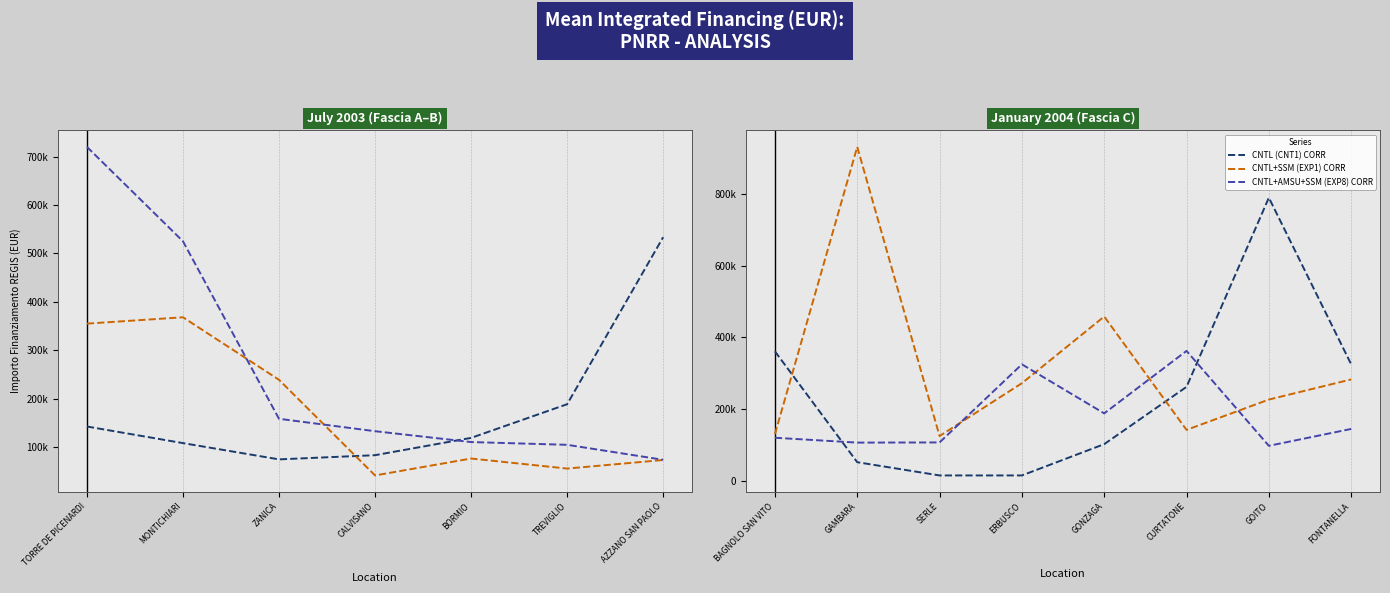

How many times do CNTL+AMSU+SSM (EXP8) CORR and CNTL+SSM (EXP1) CORR cross each other?

4